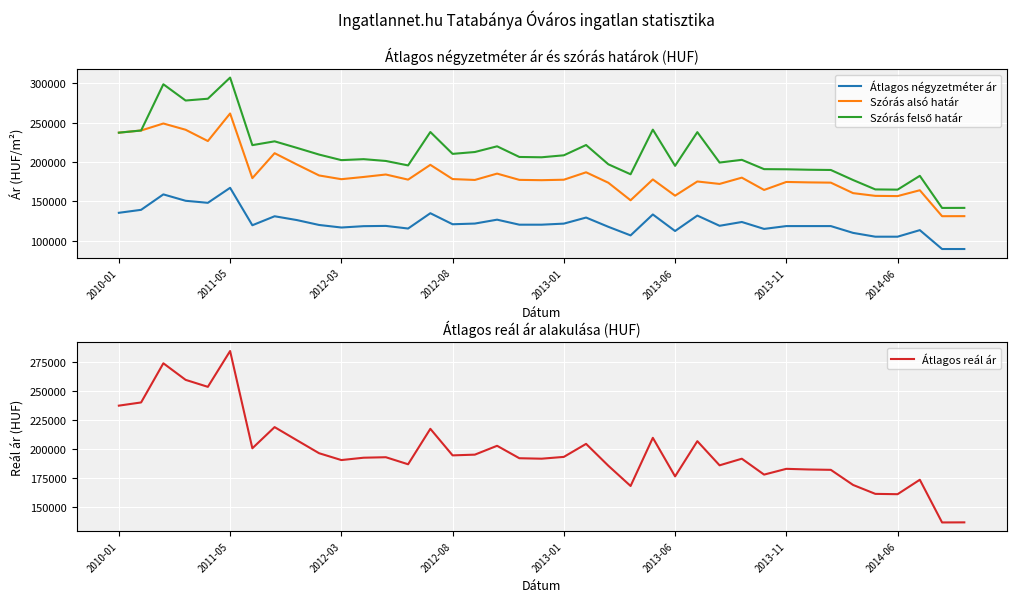

What is the difference between the Átlagos reál ár values at 13 and 8?

20767